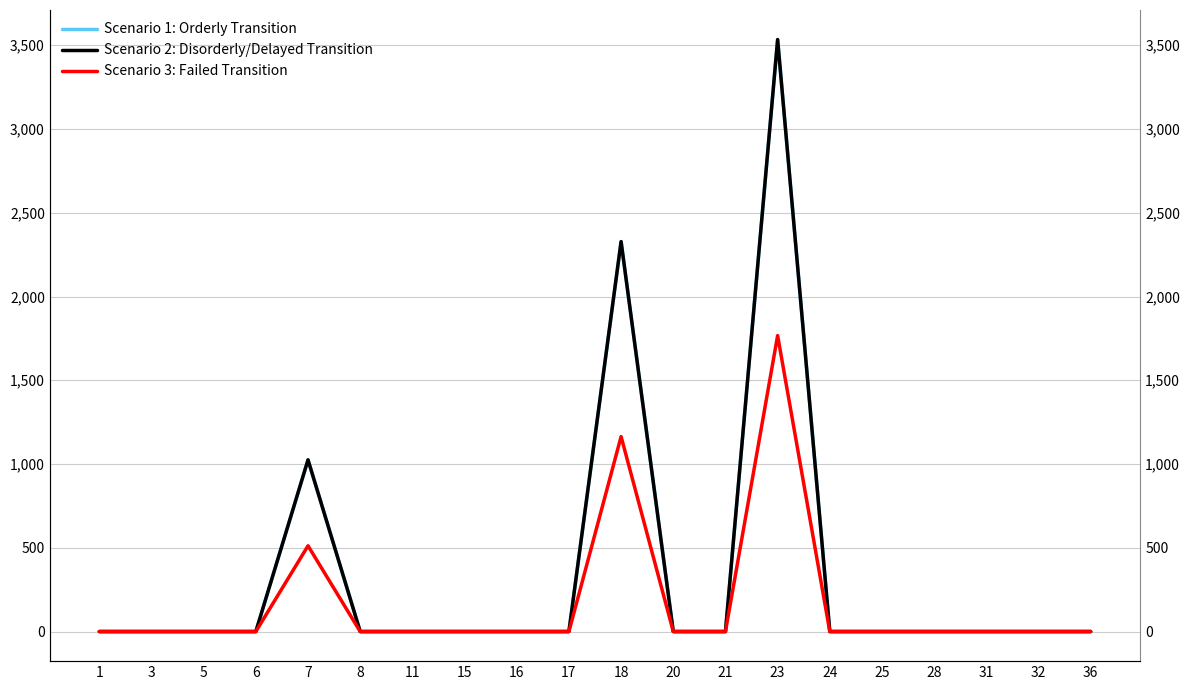

Where is the first local maximum for Scenario 2: Disorderly/Delayed Transition?

7